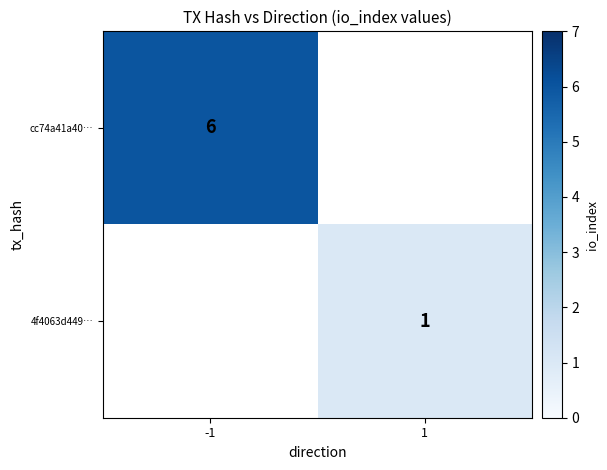

Is the value of 4f4063d449… at 1 greater than the value of cc74a41a40… at -1?

No